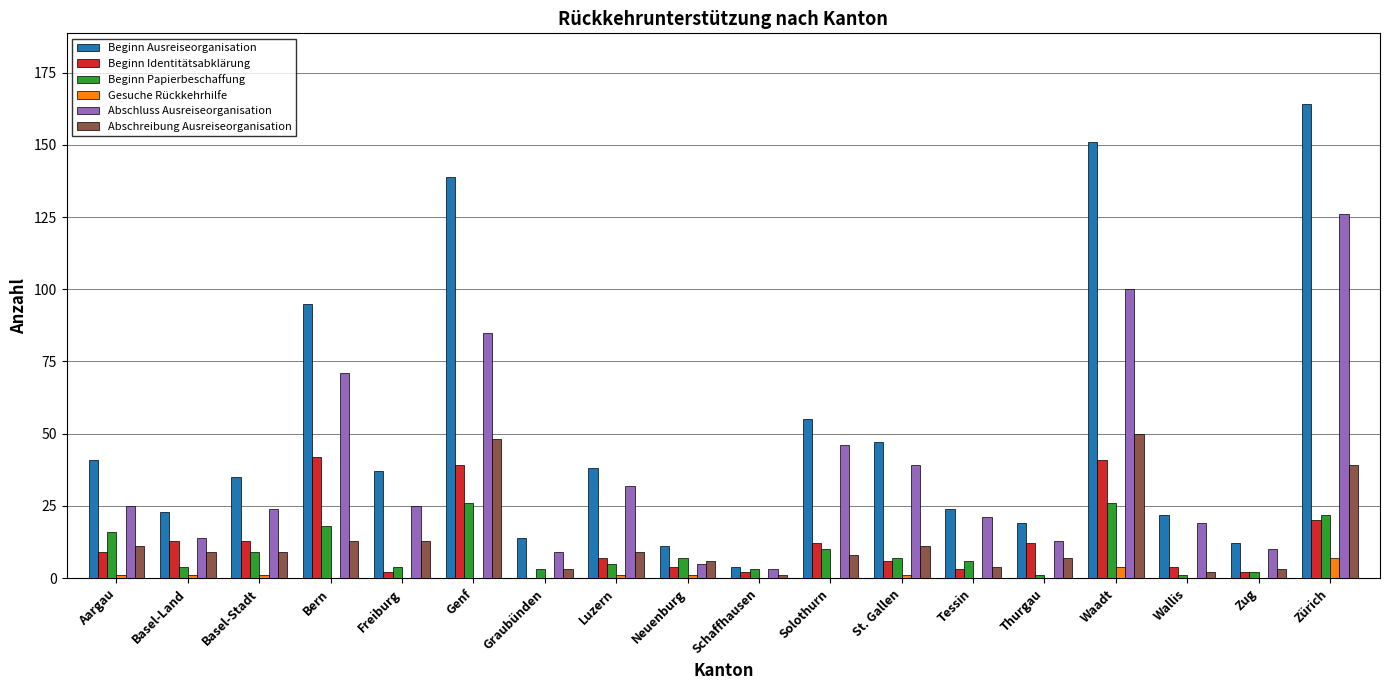

How many distinct data groups are displayed?

6